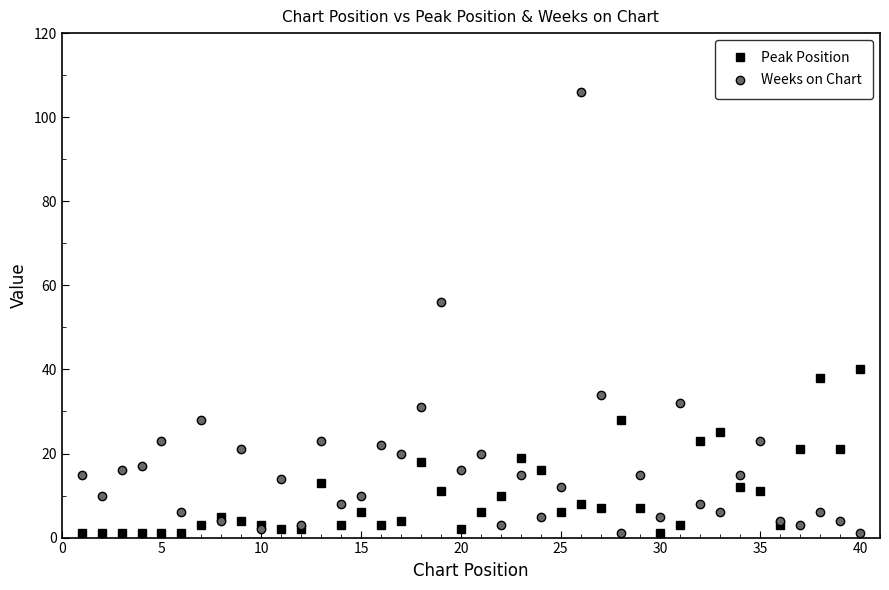

Which series has the largest range (max minus min)?

Weeks on Chart